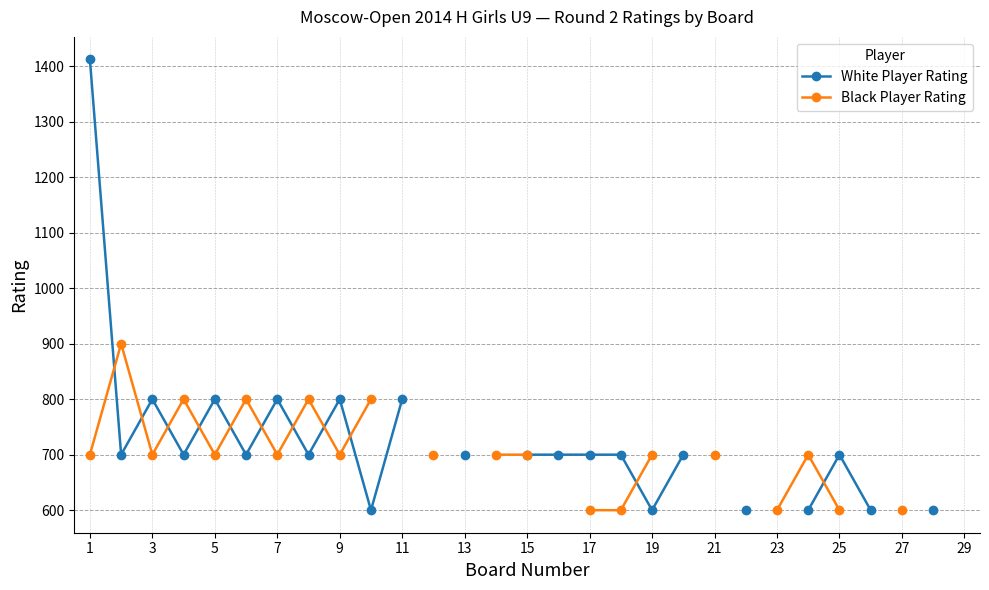

How many data points in Black Player Rating are above 700?

5